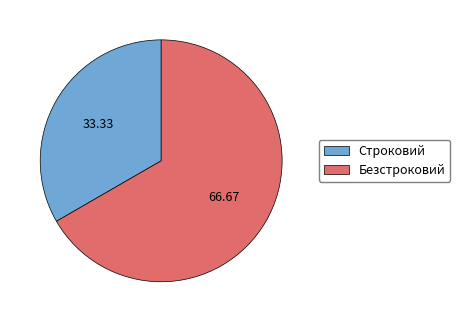

Rank the categories by value from lowest to highest.

Строковий, Безстроковий